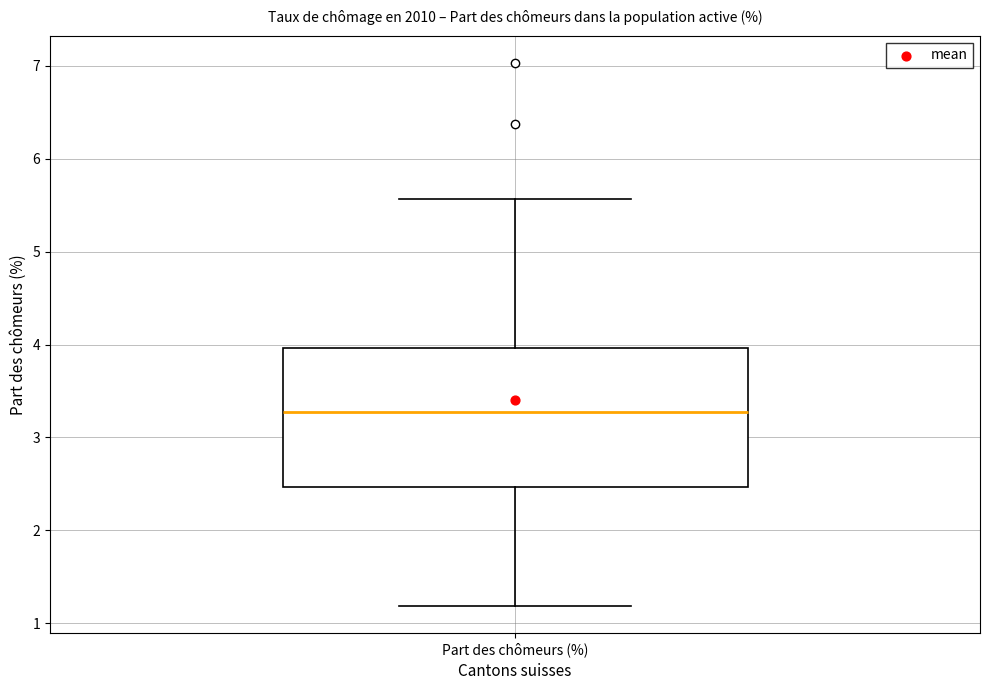

Read this box plot against the y-axis: the position of the median line, the range covered by the box, and the ends of both whiskers. The values are not printed on the chart, so give them approximately, as read against the axis.

median 3.3, box 2.5 to 4.0, whiskers 1.2 to 5.6